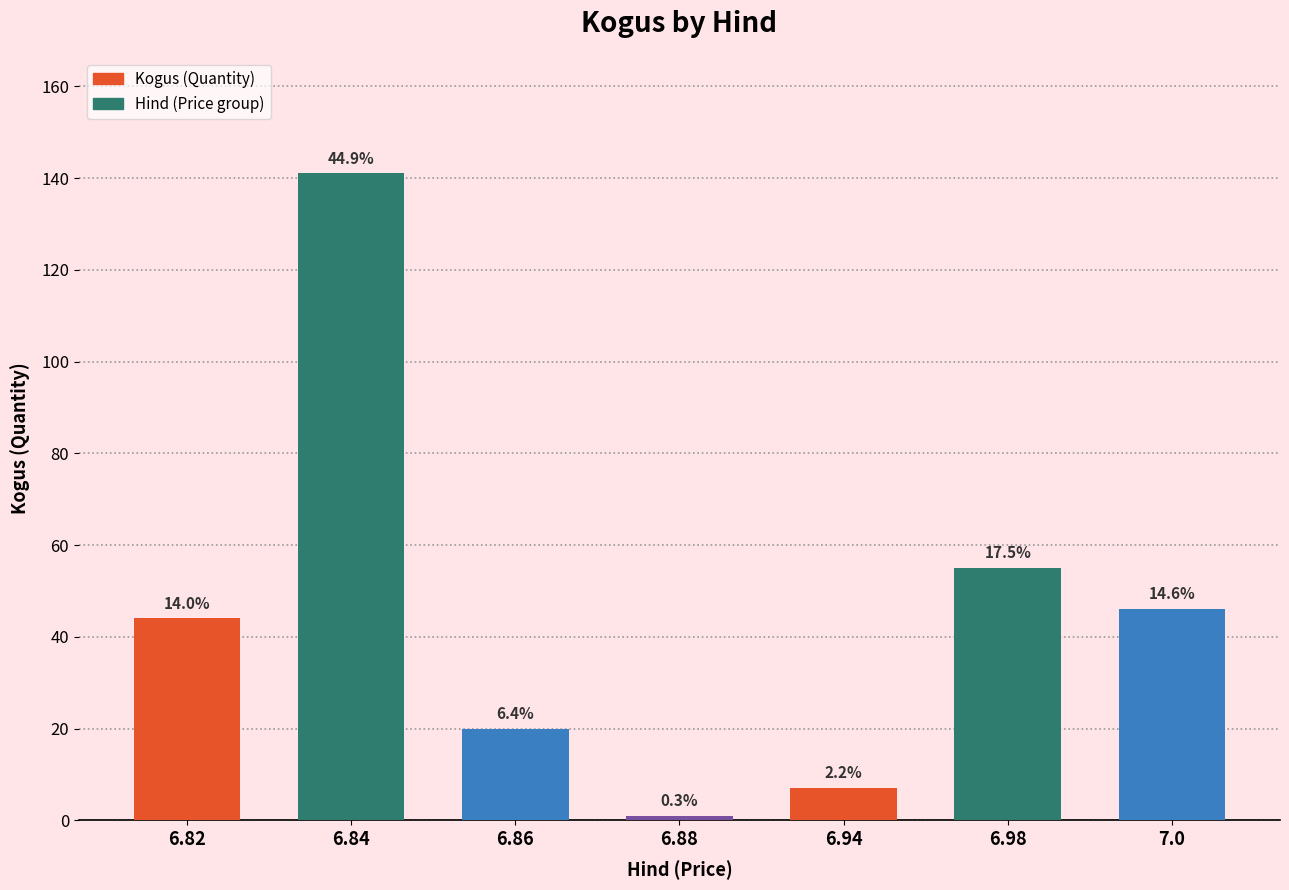

True or false: the data shows 46 at 7.0.

True